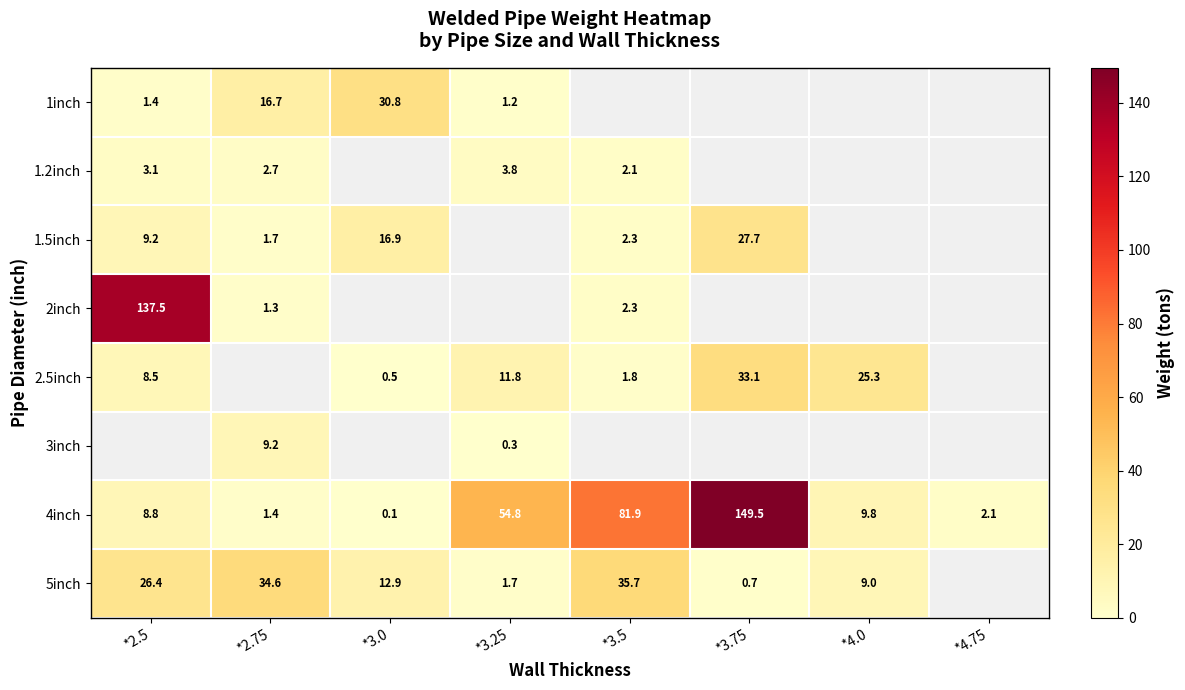

At which label does 1inch reach its peak?

*3.0